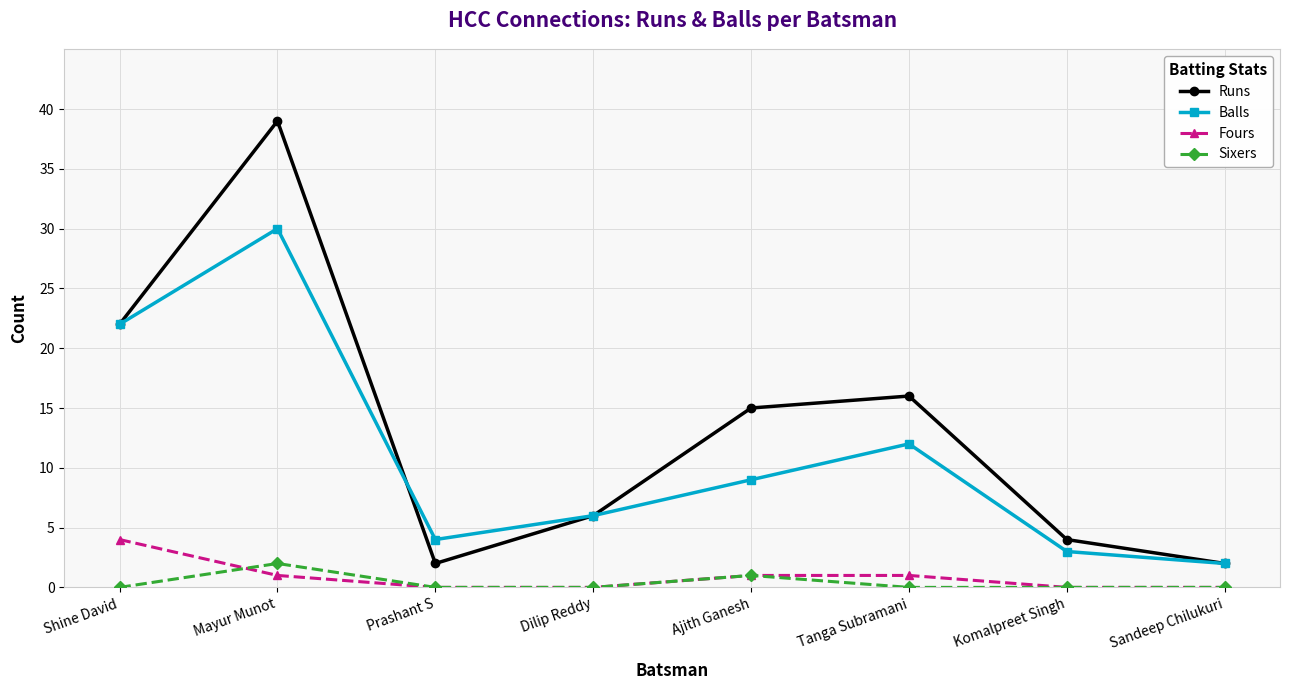

Which series changed the most between Shine David and Tanga Subramani?

Balls